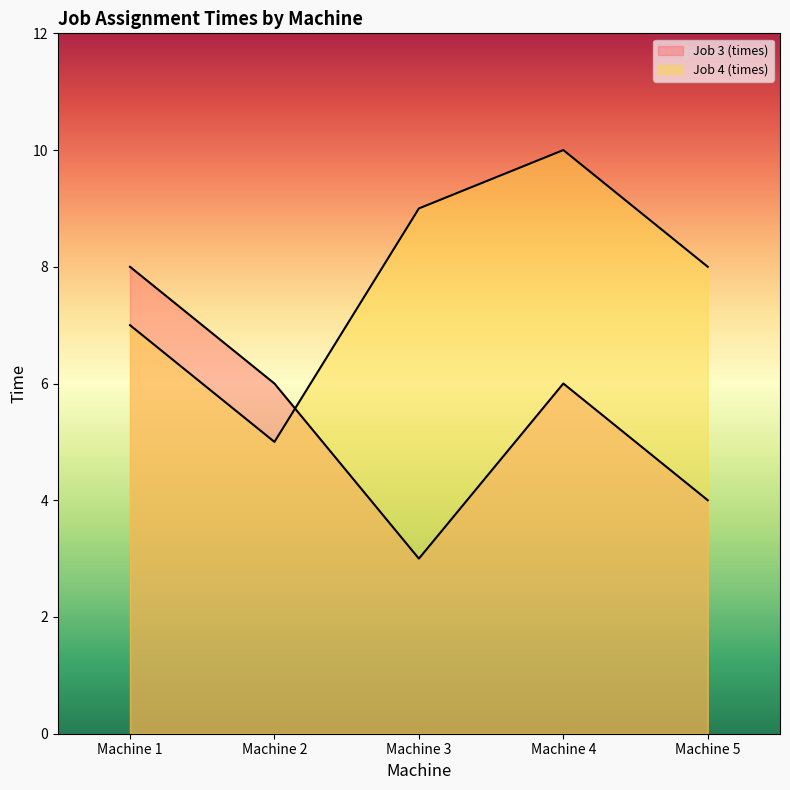

What is the difference between the maximum and minimum values in the Job 3 (times) series?

5